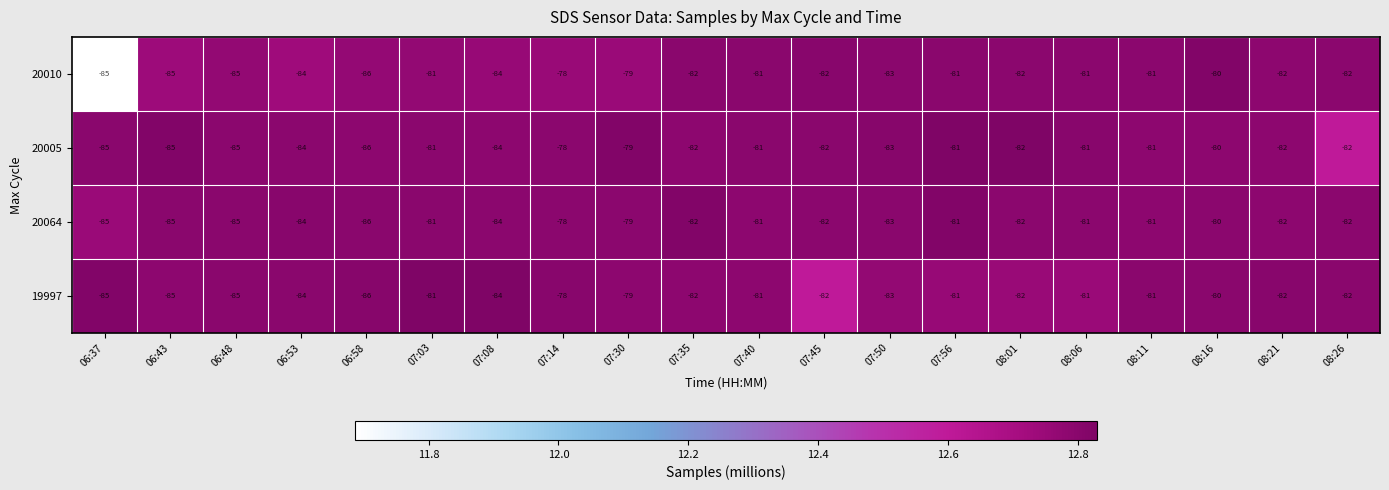

Where is 20005 nearest to the value -82?

07:35